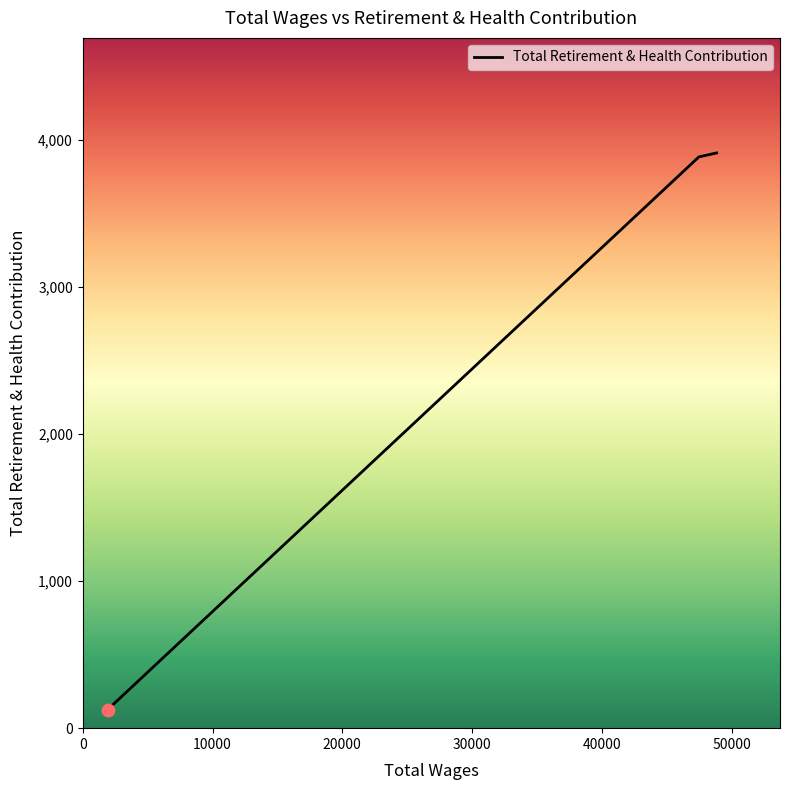

What is the greatest value displayed?

3911